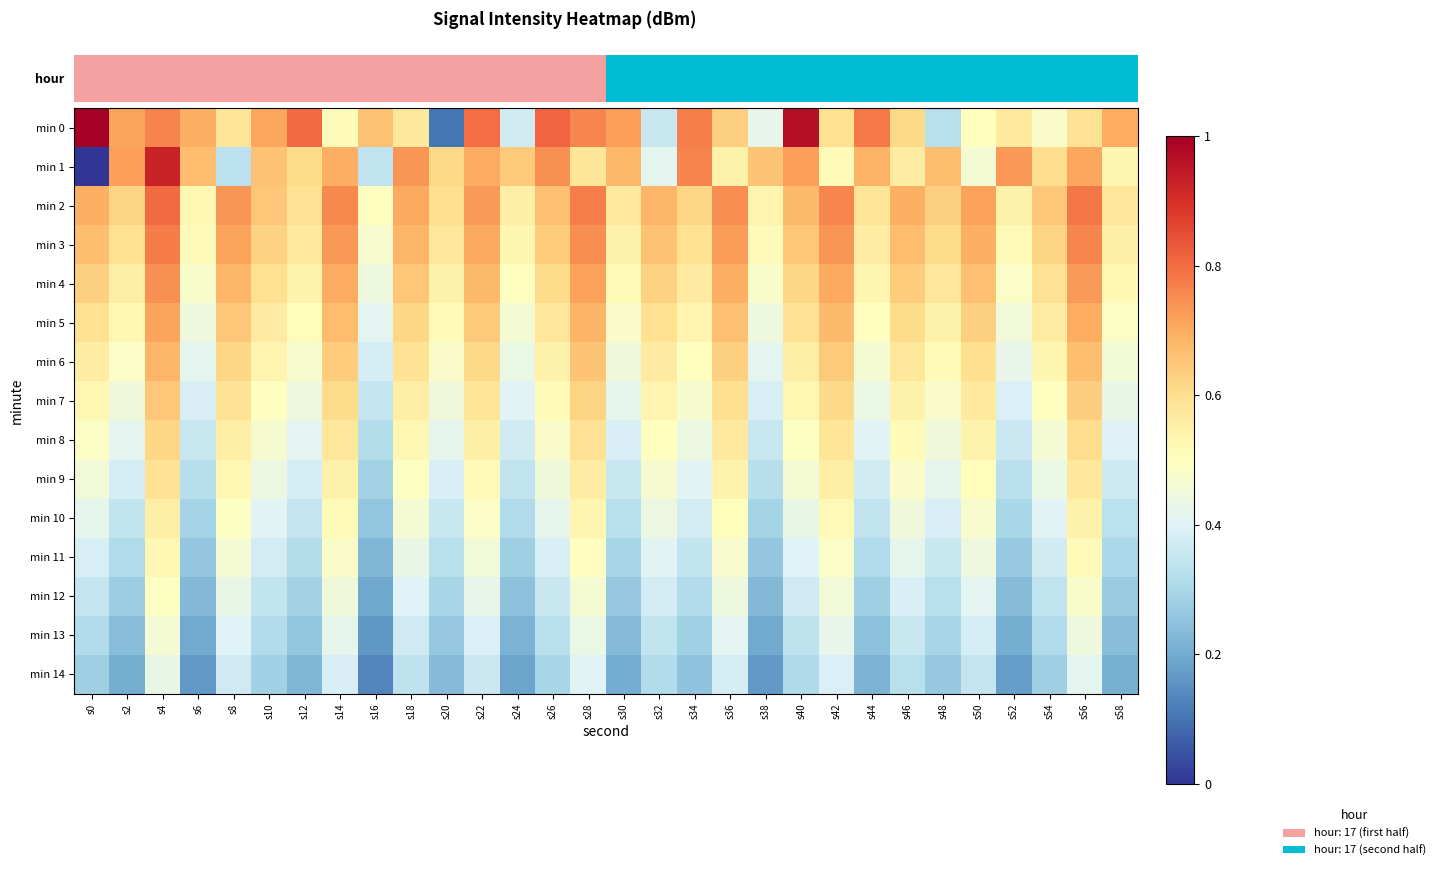

How many categories are shown in the chart?

30